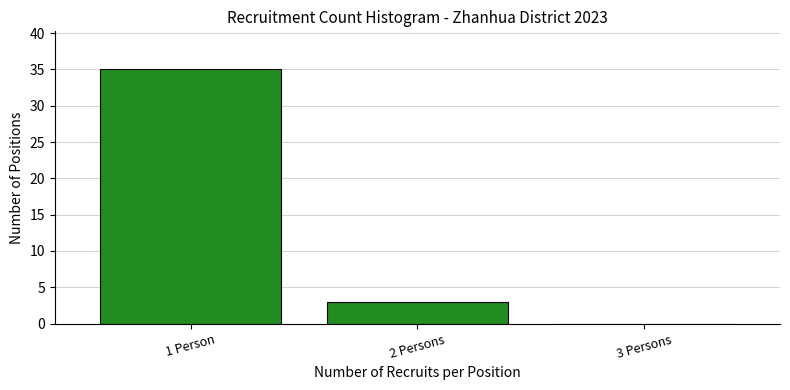

Reading left to right, what are all the values shown in this chart?

1 Person=35	2 Persons=3	3 Persons=0